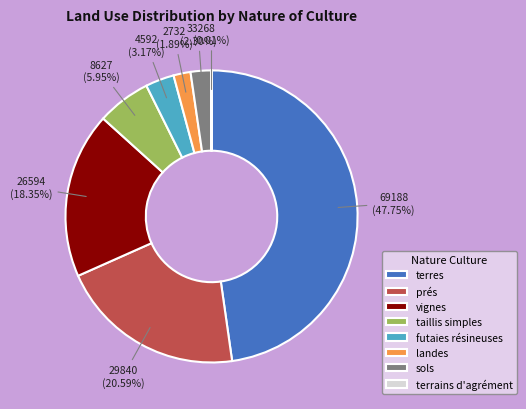

Which has a higher value, sols or terres?

terres